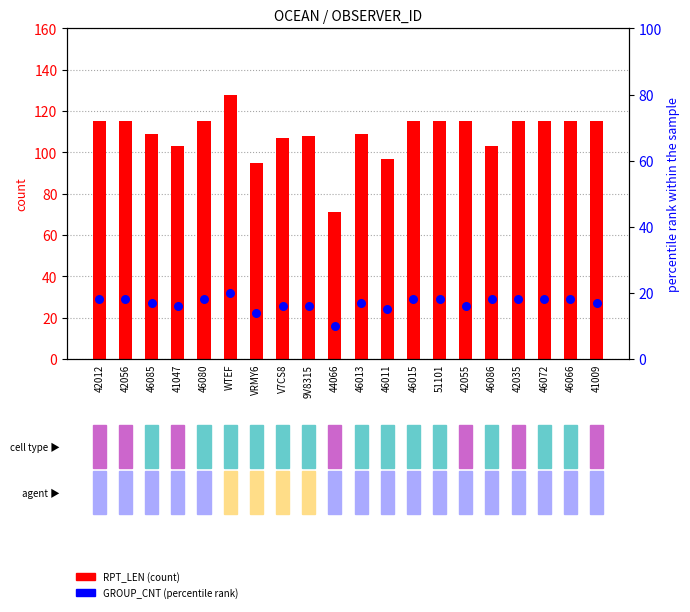

Which series reaches the maximum Y coordinate?

RPT_LEN